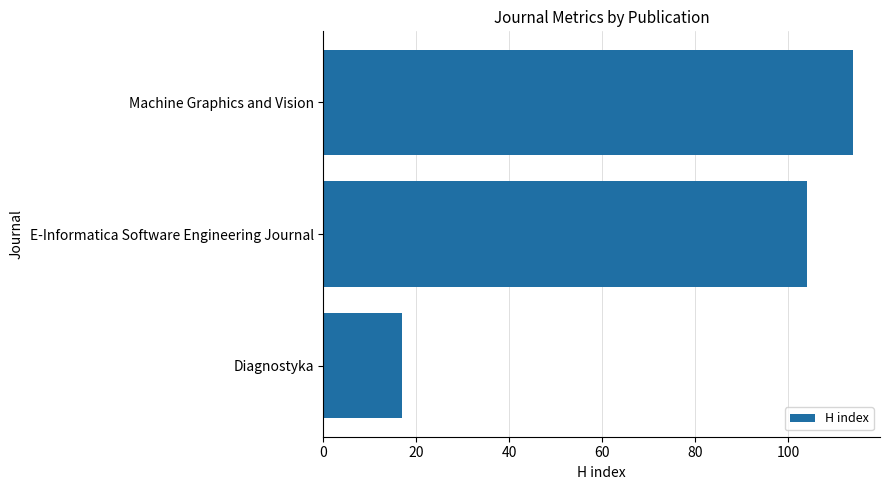

What is the ratio of the value at Machine Graphics and Vision to the value at Diagnostyka?

6.7